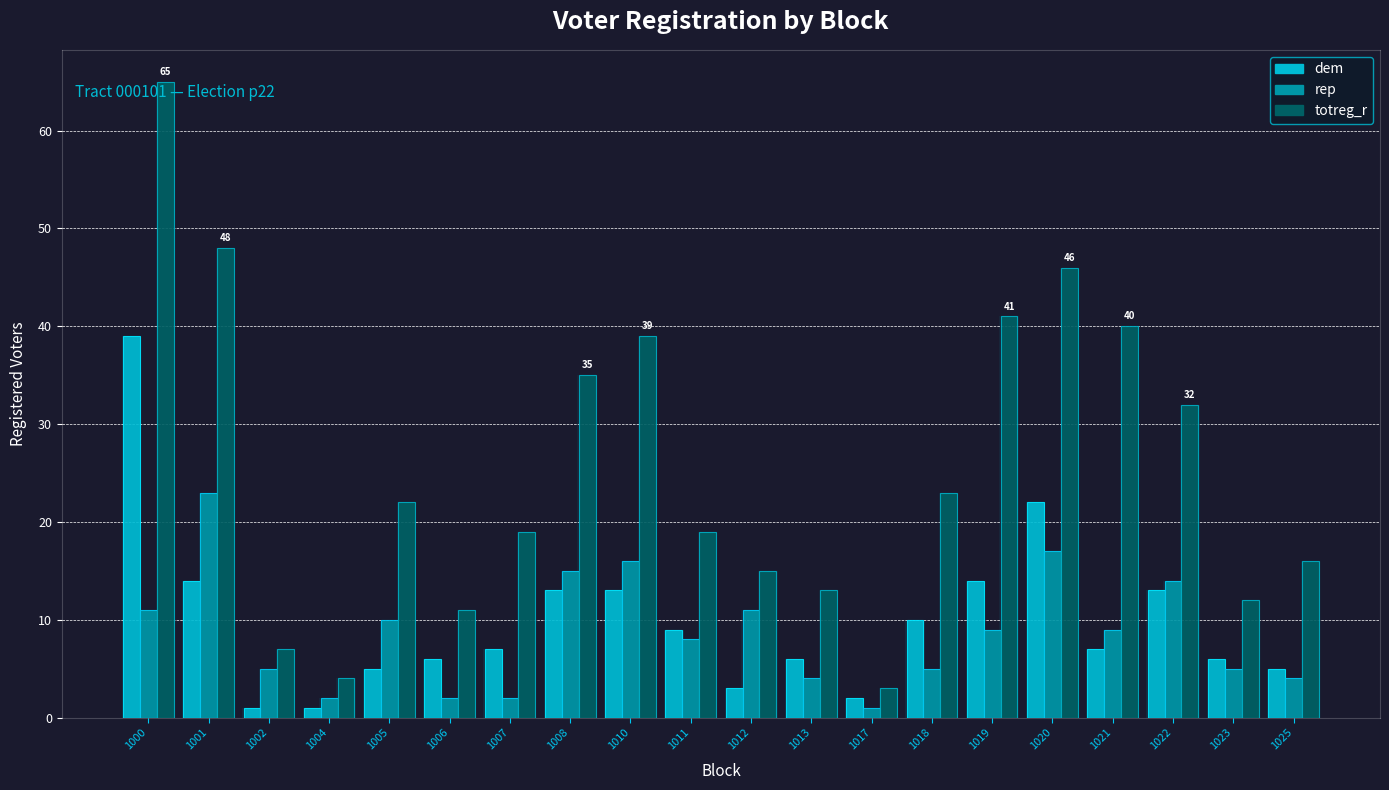

Reading left to right, list all the values displayed in this chart.

dem: 39	14	1	1	5	6	7	13	13	9	3	6	2	10	14	22	7	13	6	5
rep: 11	23	5	2	10	2	2	15	16	8	11	4	1	5	9	17	9	14	5	4
totreg_r: 65	48	7	4	22	11	19	35	39	19	15	13	3	23	41	46	40	32	12	16